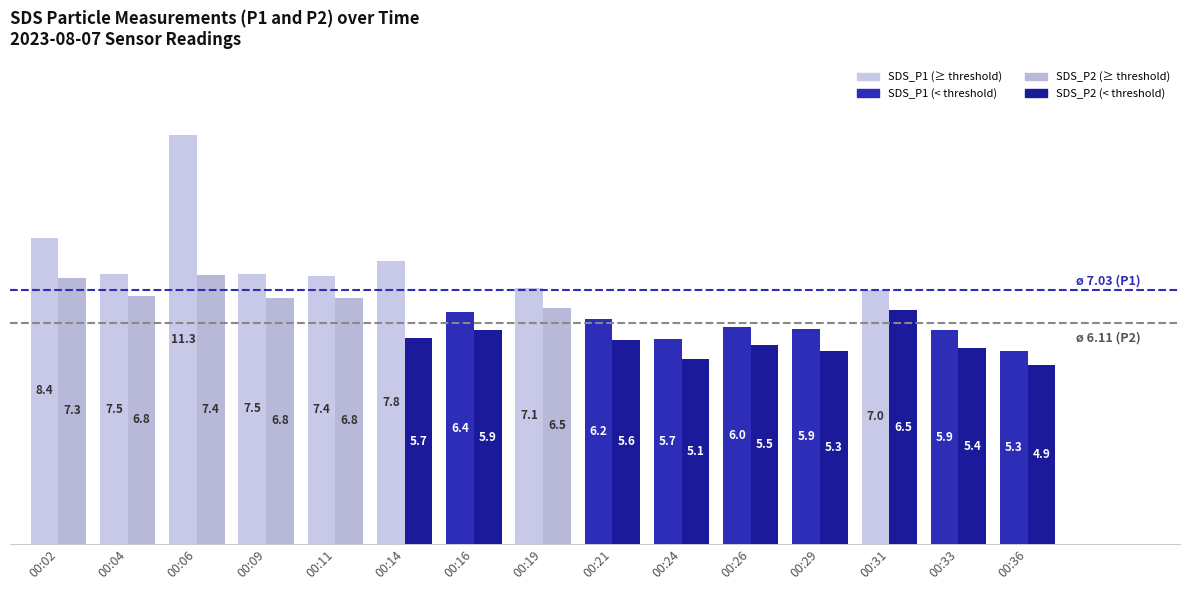

Rank the categories by SDS_P2 value from highest to lowest.

00:06, 00:02, 00:04, 00:09, 00:11, 00:19, 00:31, 00:16, 00:14, 00:21, 00:26, 00:33, 00:29, 00:24, 00:36